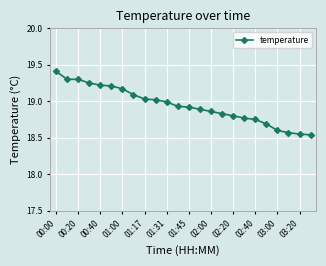

What is the sum of all values?

454.7